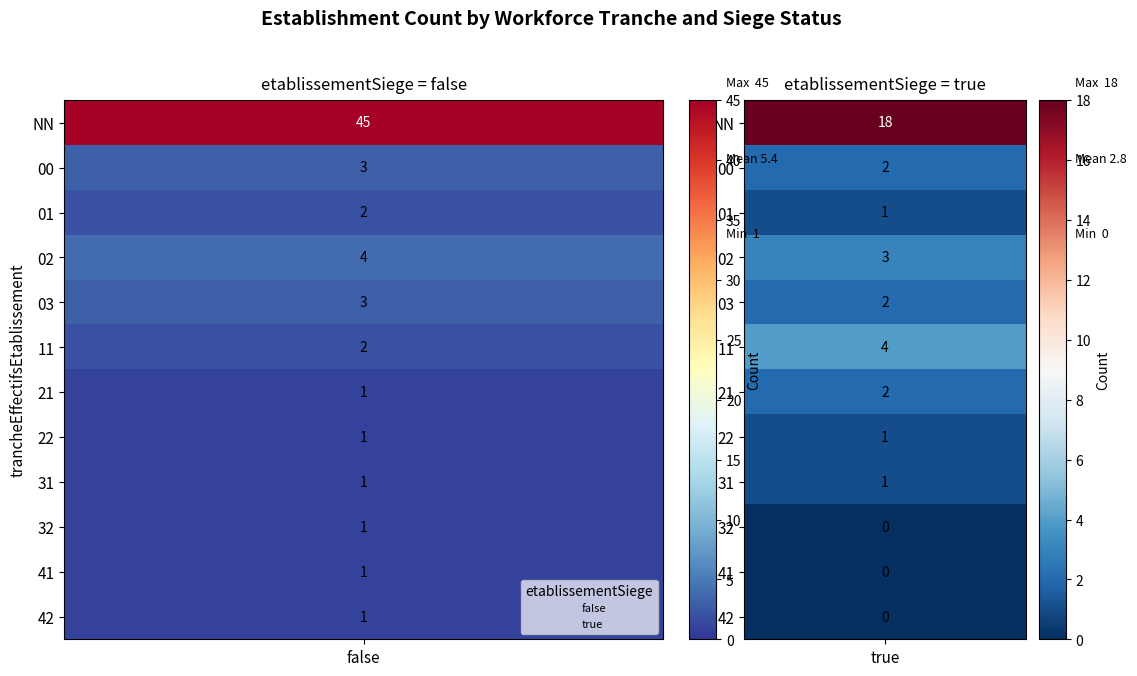

Which category has the lowest value across all series?

32